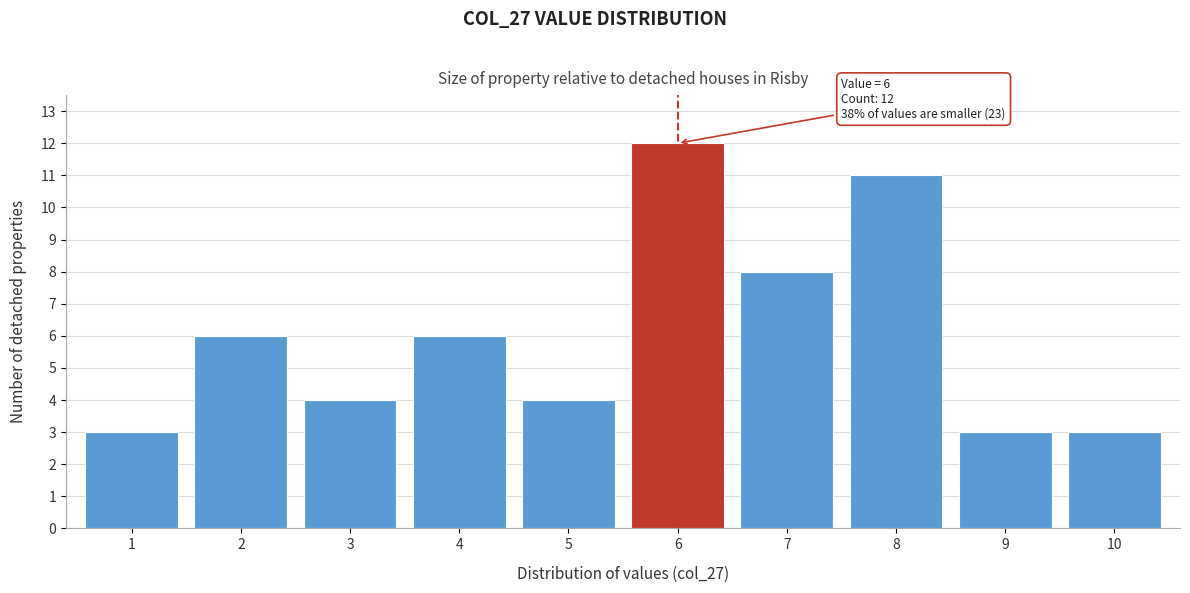

Reading right to left, extract all data points from this chart.

3	3	11	8	12	4	6	4	6	3